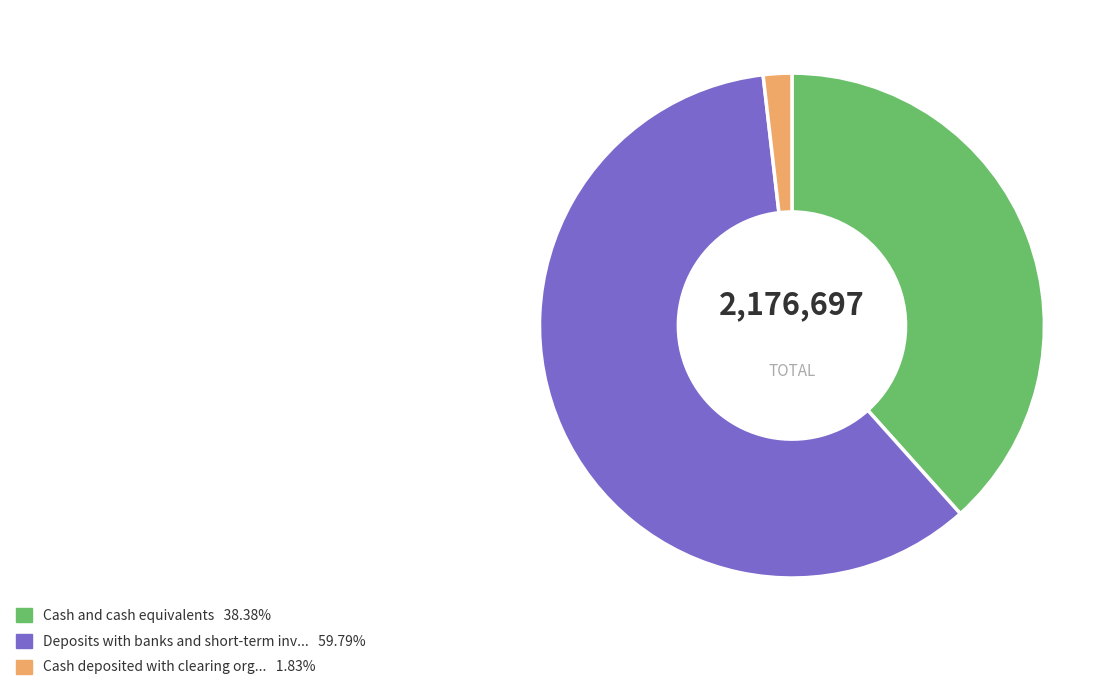

Does any single category account for the majority?

Yes